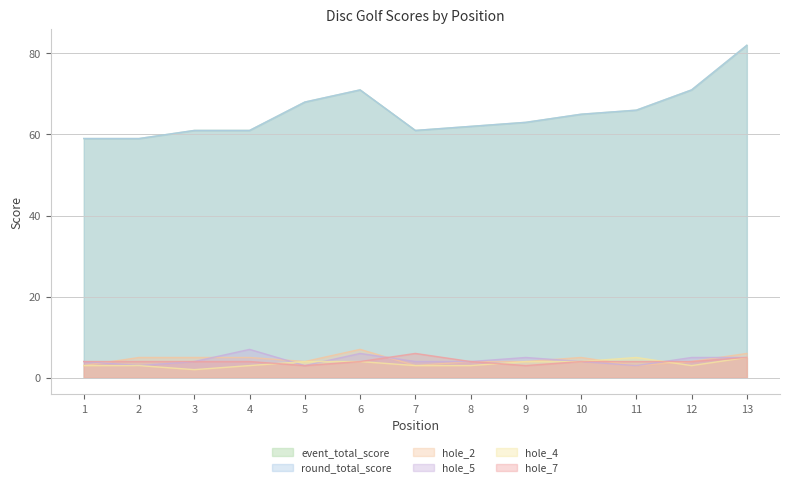

True or false: hole_7 has a value of 4 at 6.

True